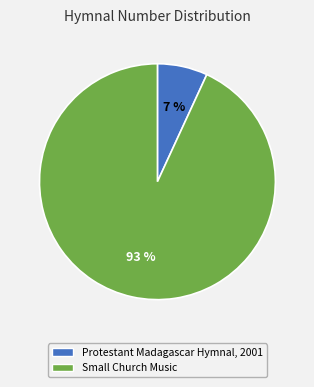

Is it true that Small Church Music is 84% of the pie?

False